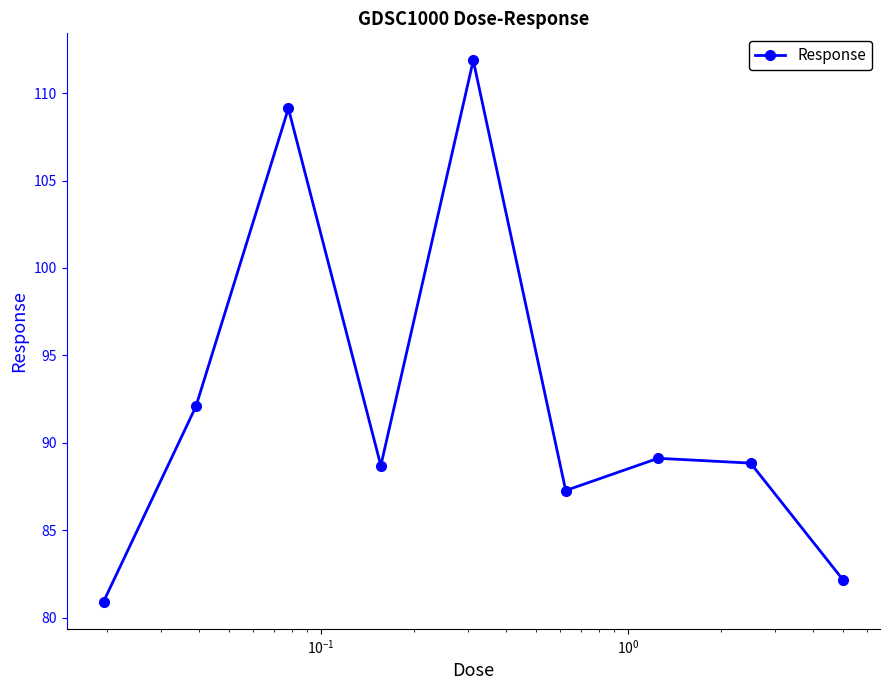

What is the value of the 8th point from the left?

88.8